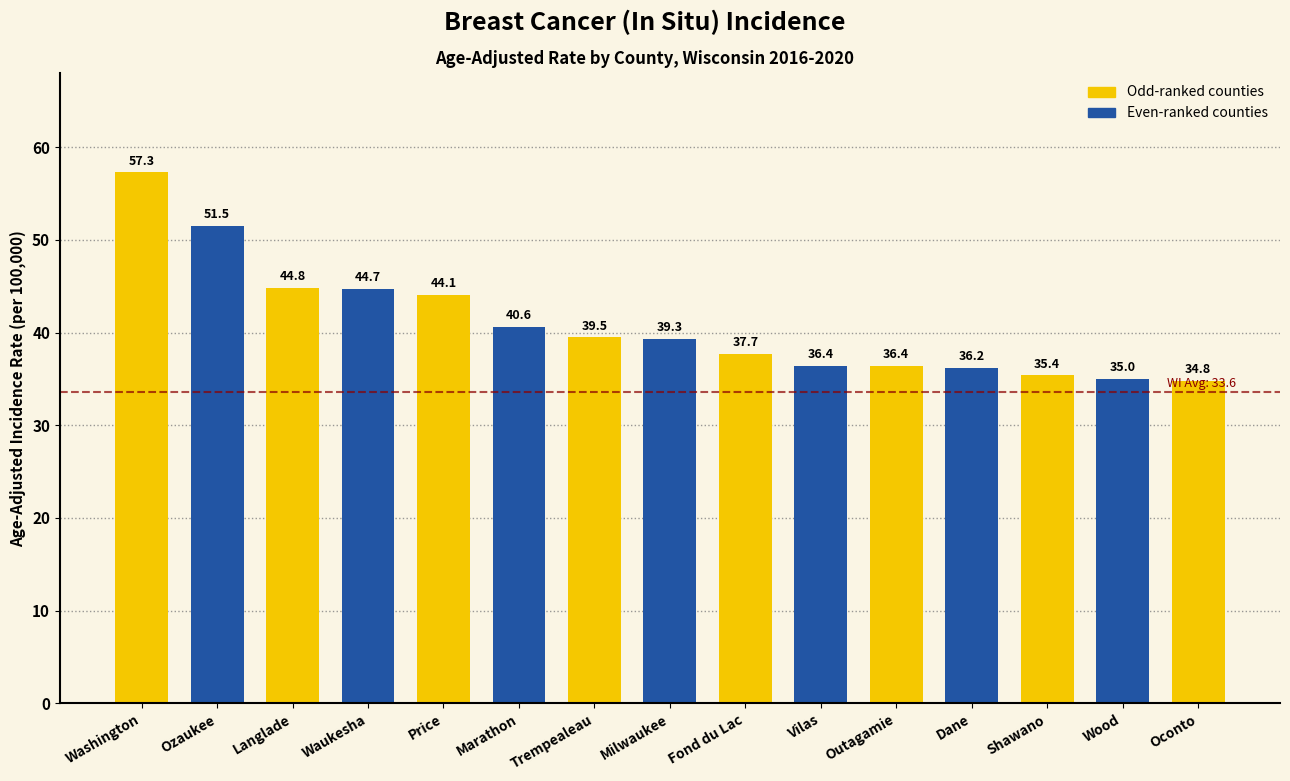

What is the change in value from Washington to Price?

-13.2